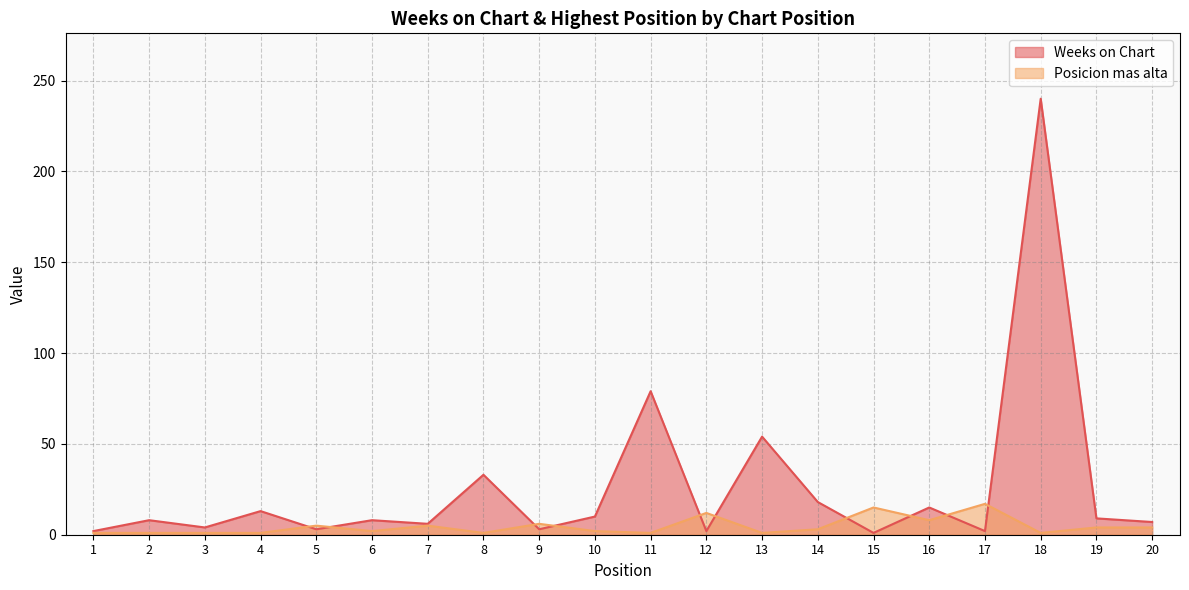

What are all the series names shown in the legend?

Weeks on Chart, Posicion mas alta